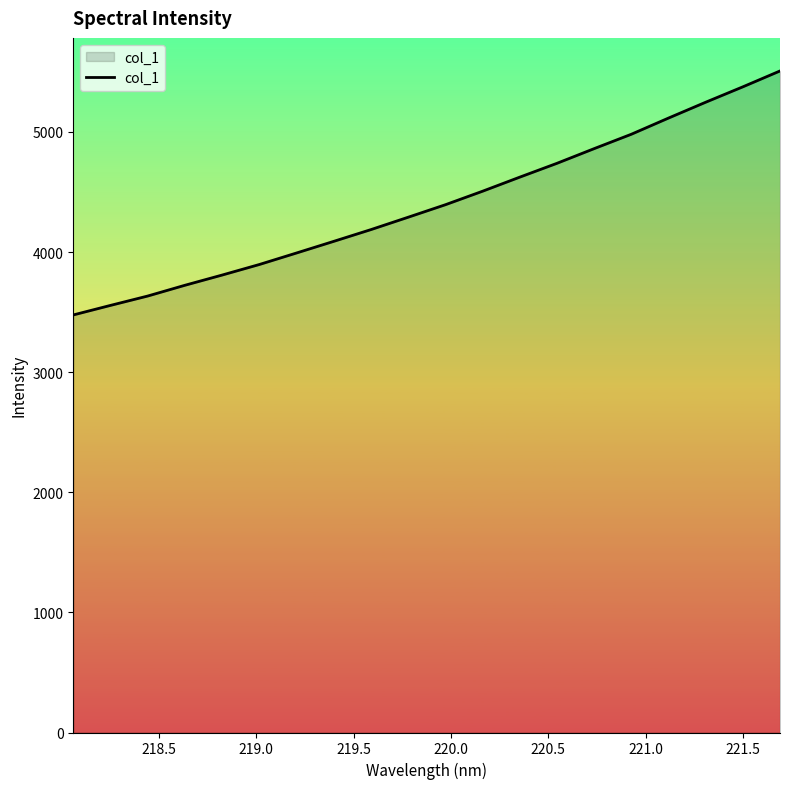

Reading right to left, extract all data points from this chart.

5507.7	5375.5	5247.3	5115.5	4980.7	4861.0	4738.8	4623.7	4506.5	4394.0	4290.0	4187.0	4089.2	3992.3	3896.4	3808.6	3723.5	3633.9	3555.9	3476.4